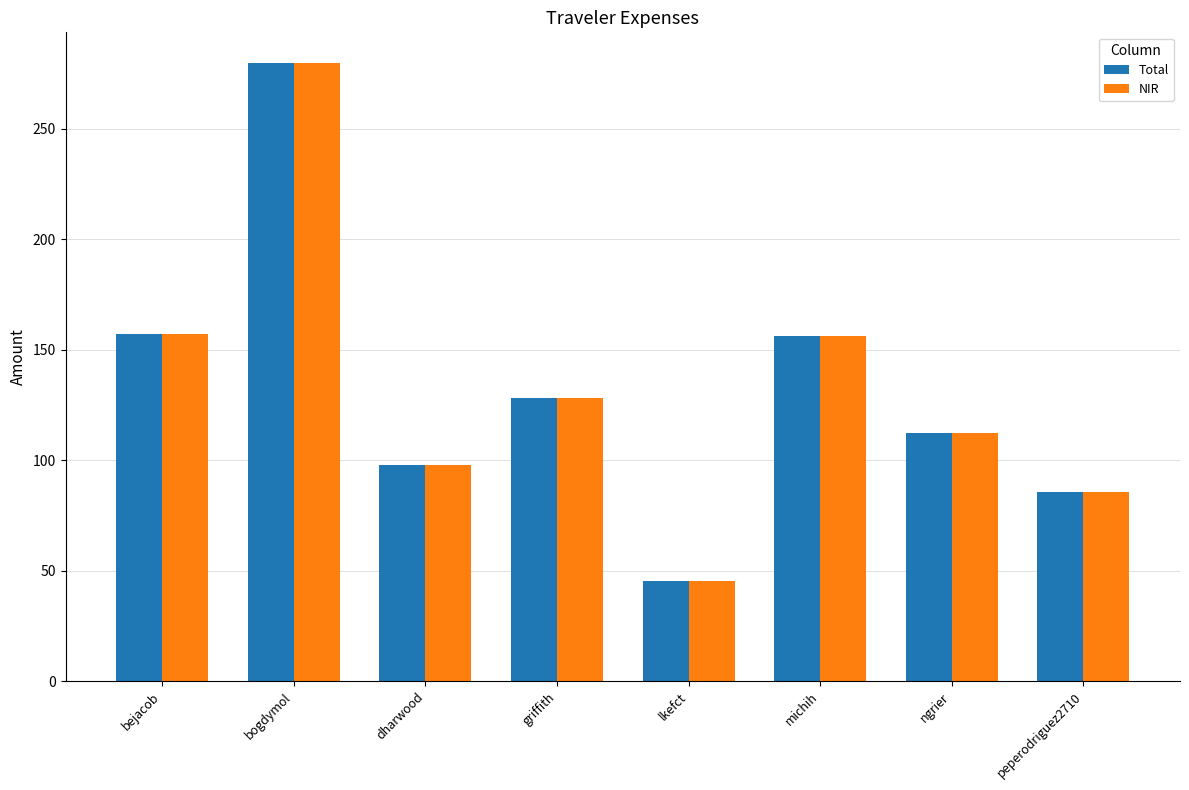

How many values in the NIR series exceed 128?

4